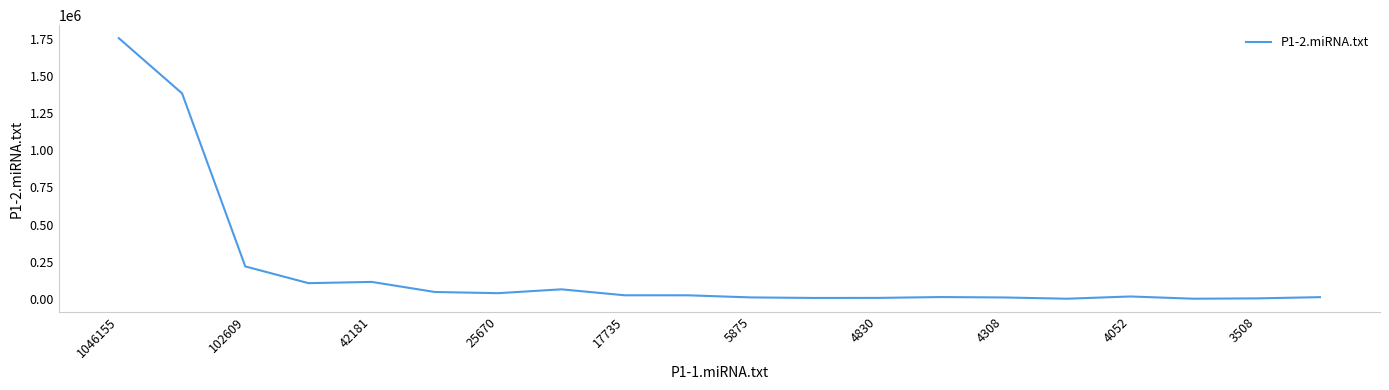

What is the average value?

192583